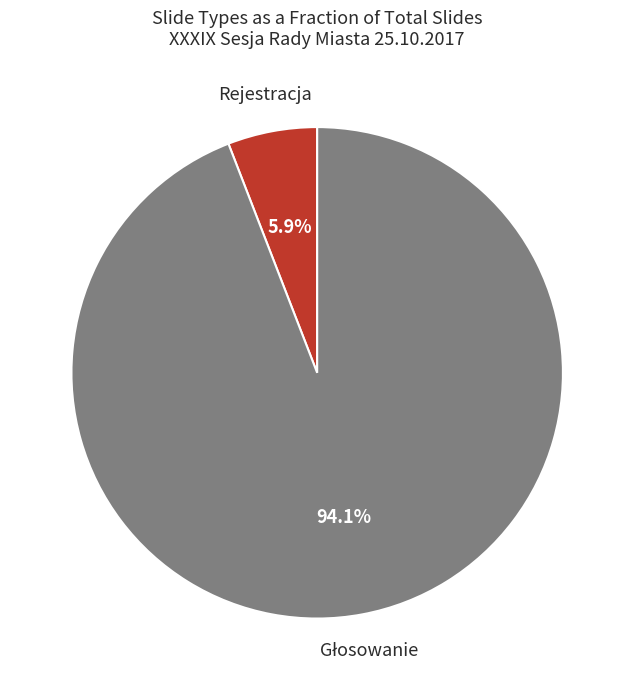

Count the number of slices in the pie.

2